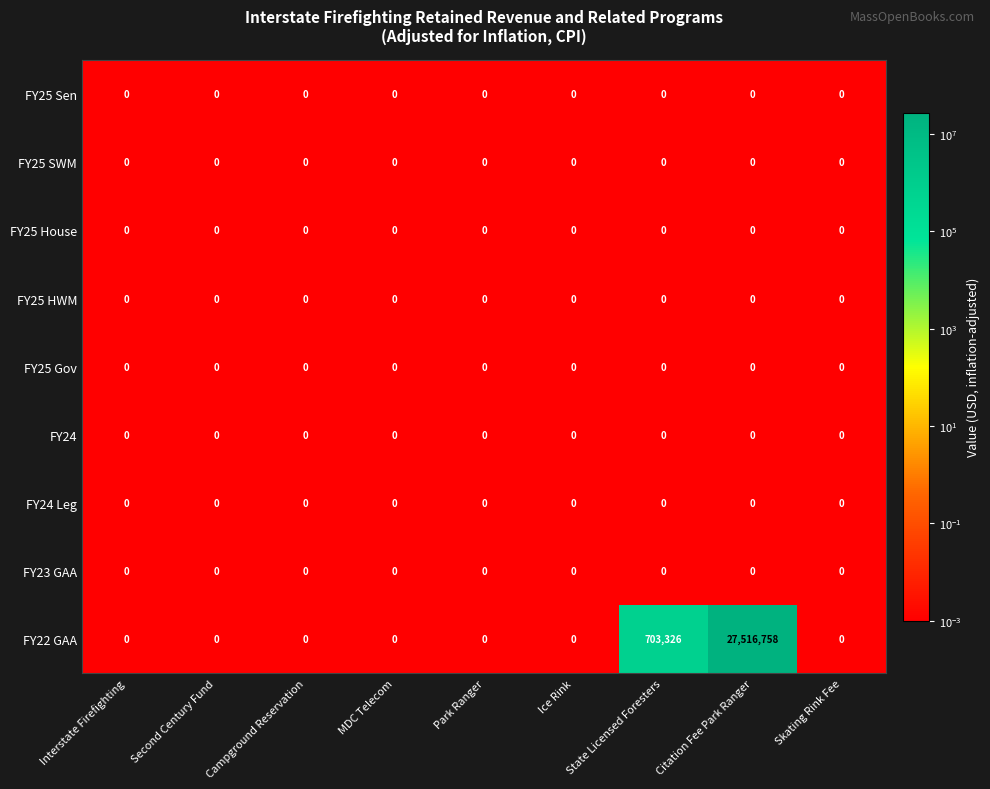

Between Second Century Fund and Citation Fee Park Ranger, which series saw the biggest shift?

FY22 GAA